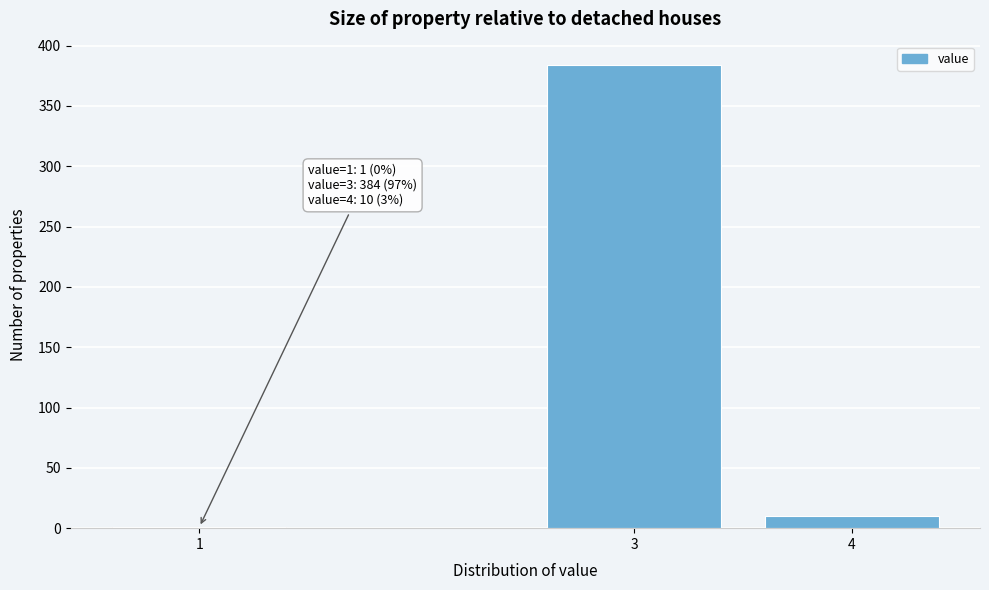

Reading left to right, extract all data points from this chart.

1=1	3=384	4=10